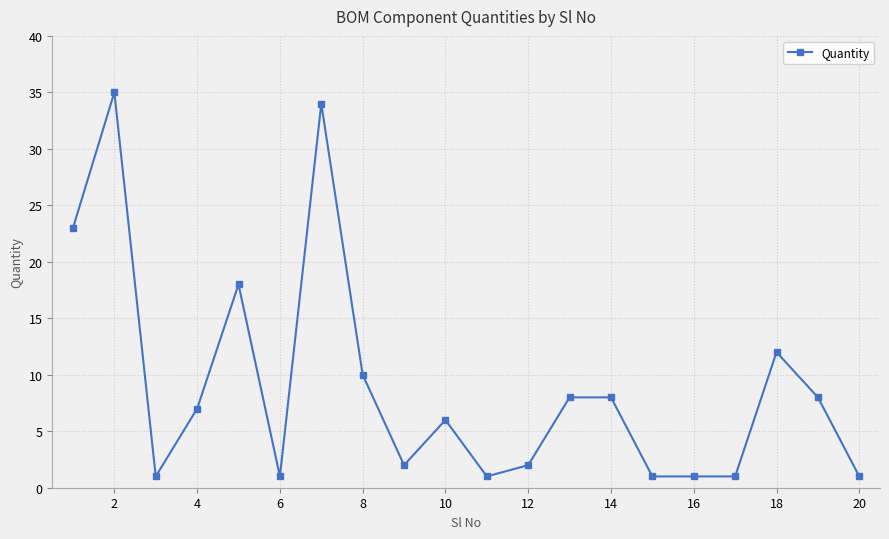

What is the sum of all values?

180